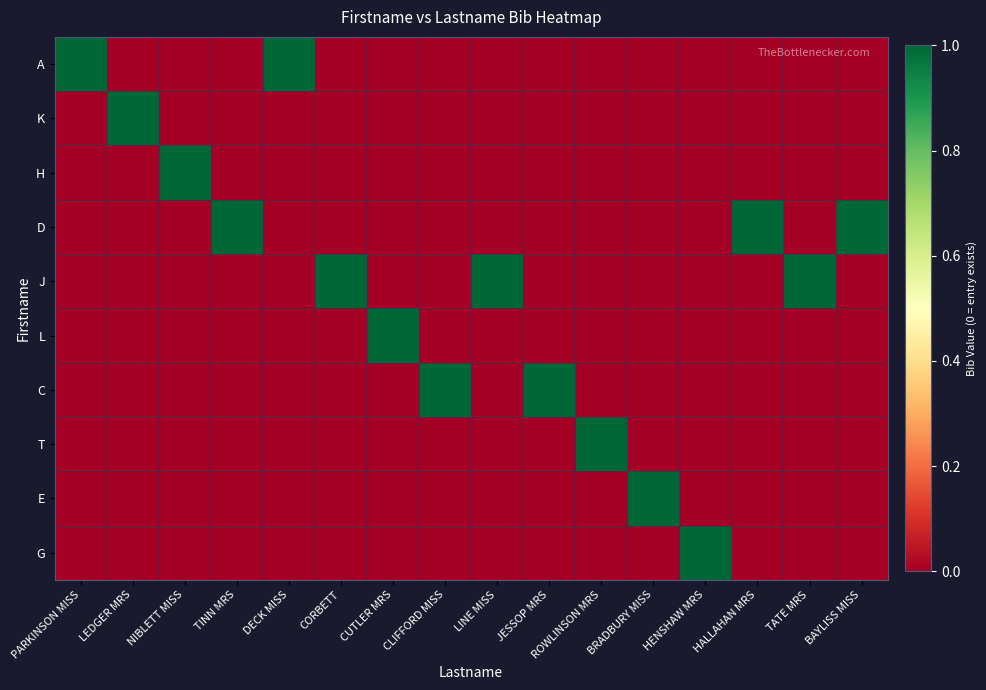

What is the difference between the highest and lowest values at CORBETT?

1